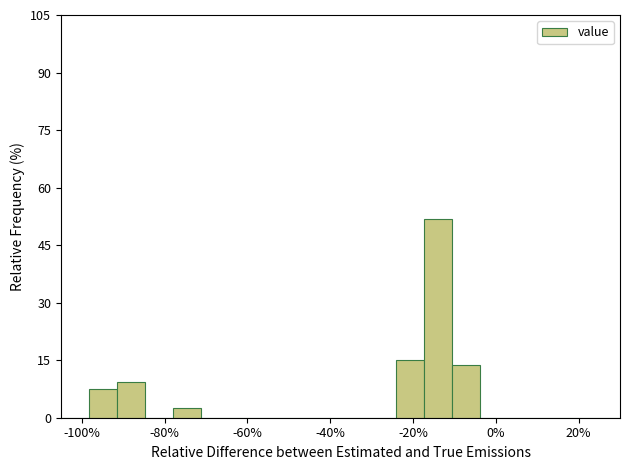

Read against the x-axis, roughly where is the centre of the tallest bar?

-14